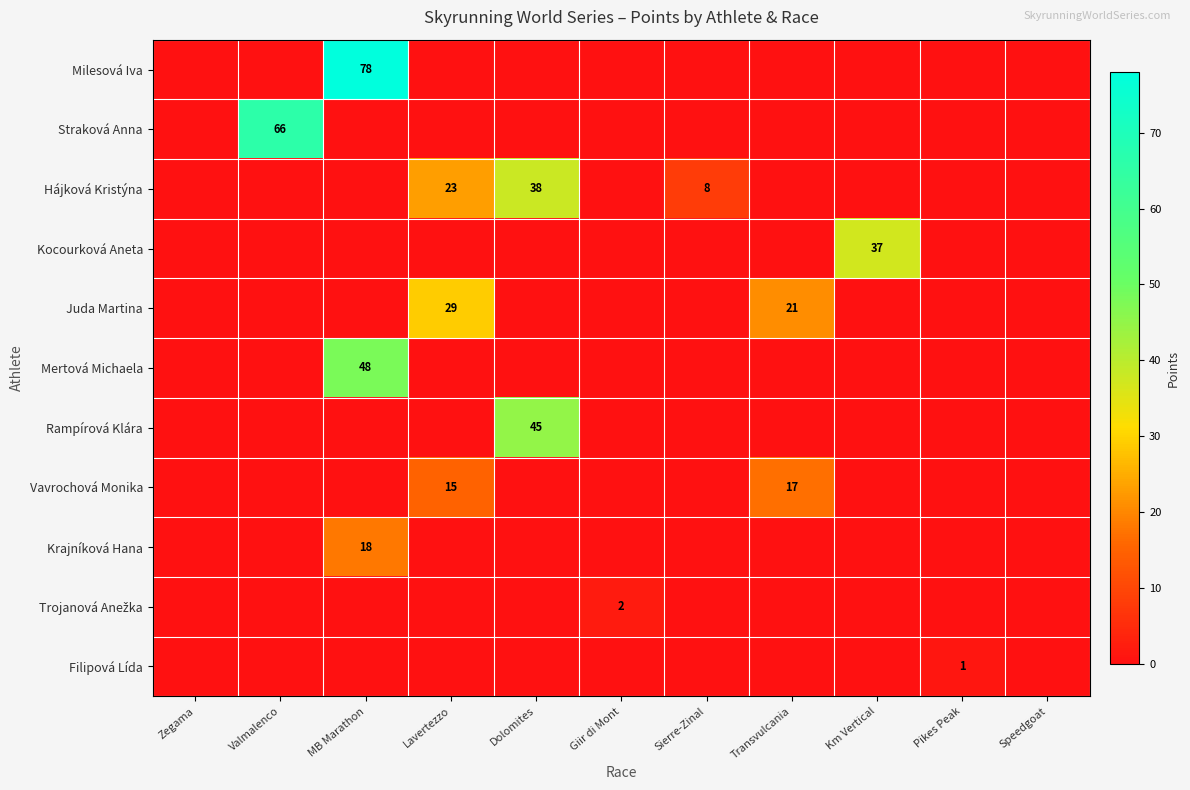

At how many categories does at least one series exceed 70?

1